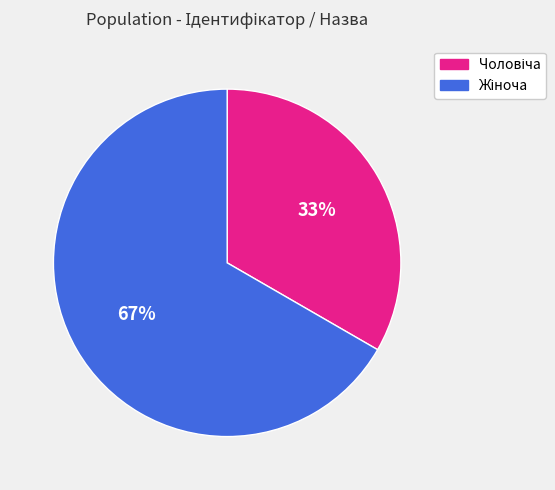

Is there any slice that represents more than half of the pie?

Yes